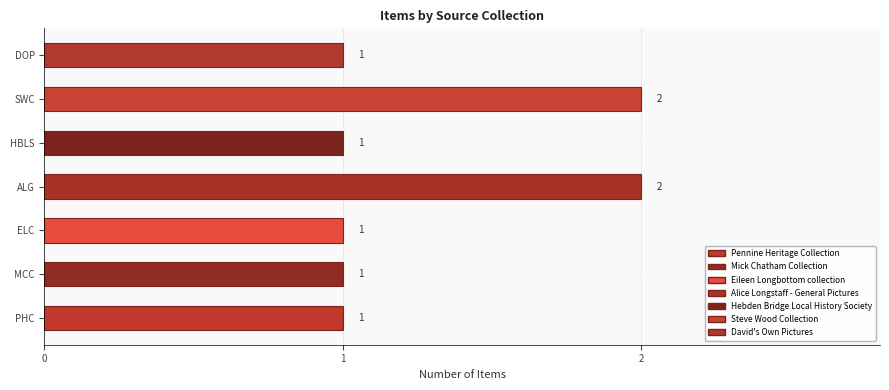

Approximately how many times larger is the value at ELC compared to PHC?

1.0